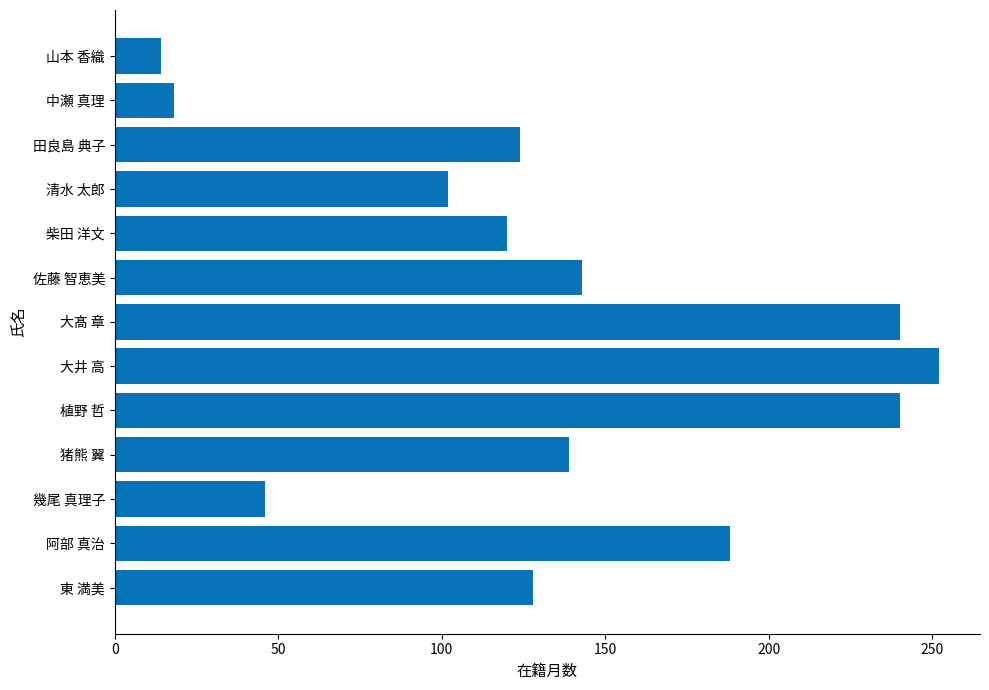

Between 清水 太郎 and 柴田 洋文, which is larger?

柴田 洋文